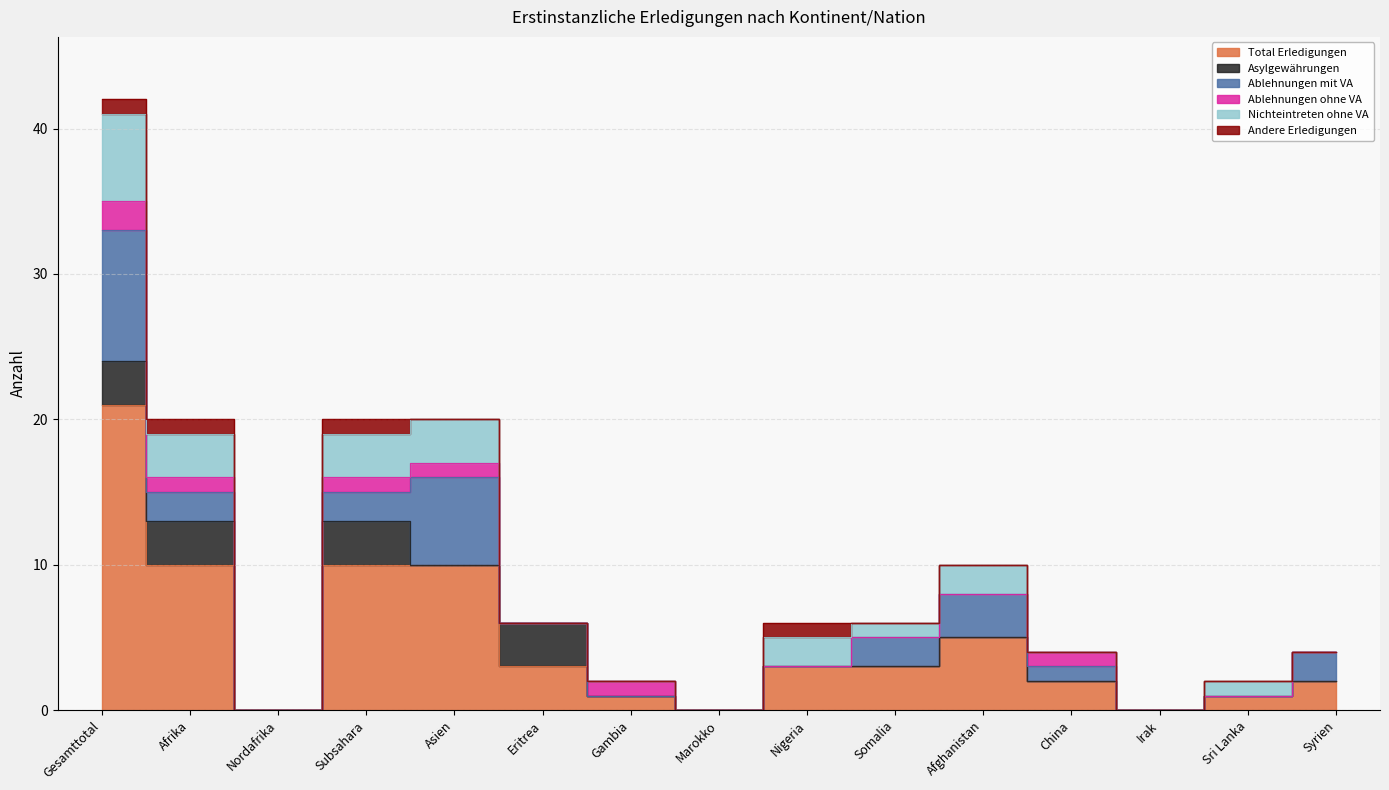

True or false: Ablehnungen mit VA has a value of 1 at China.

True